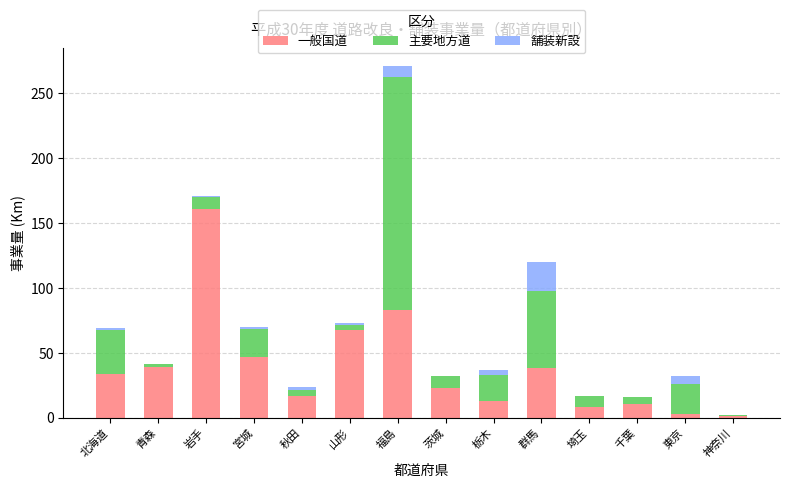

Is it true that 一般国道 equals 22.6 at 茨城?

True